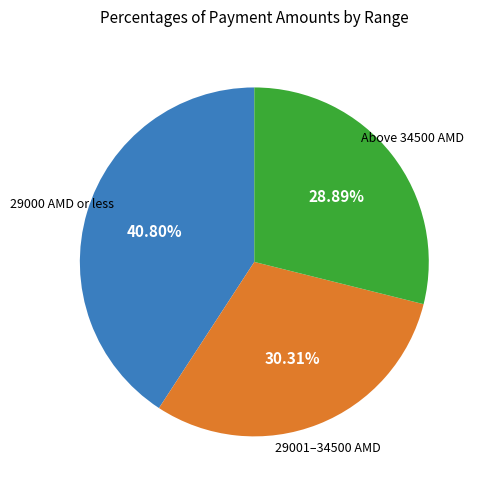

Does any single category account for the majority?

No